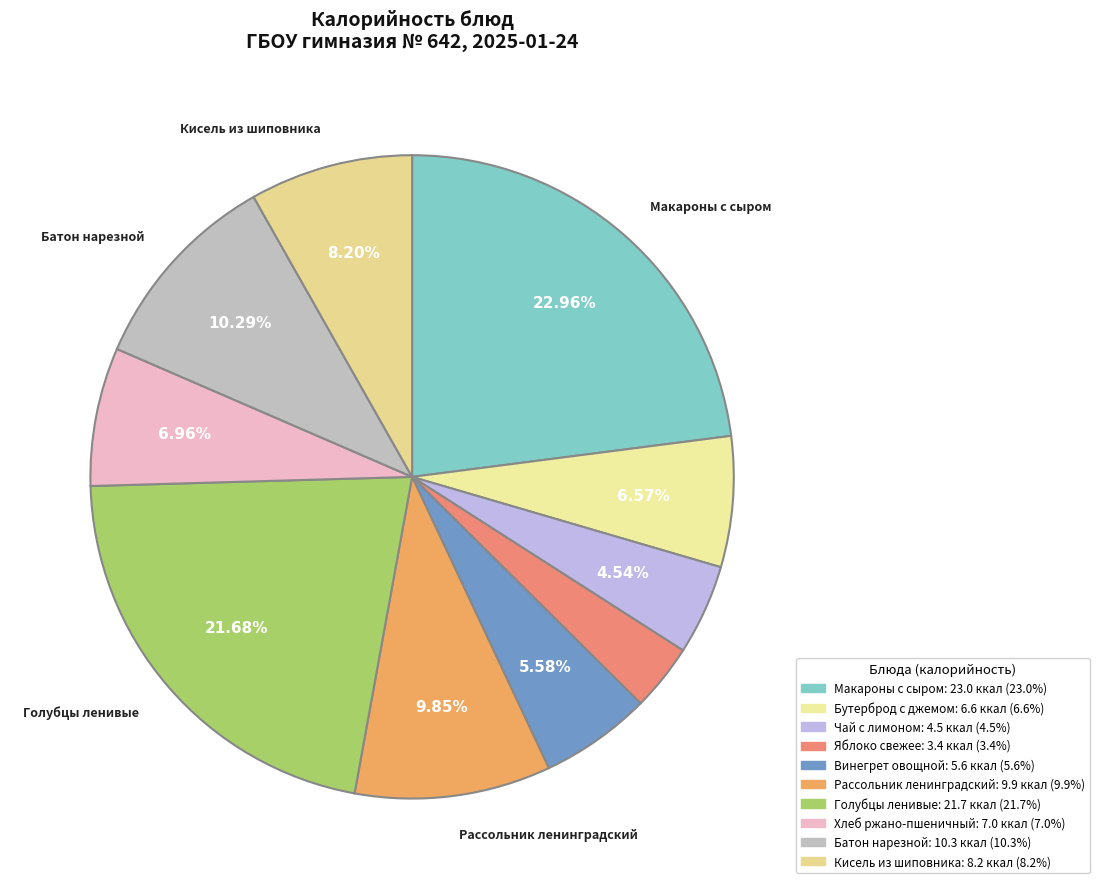

What portion of the pie excludes Макароны с сыром?

77.0%